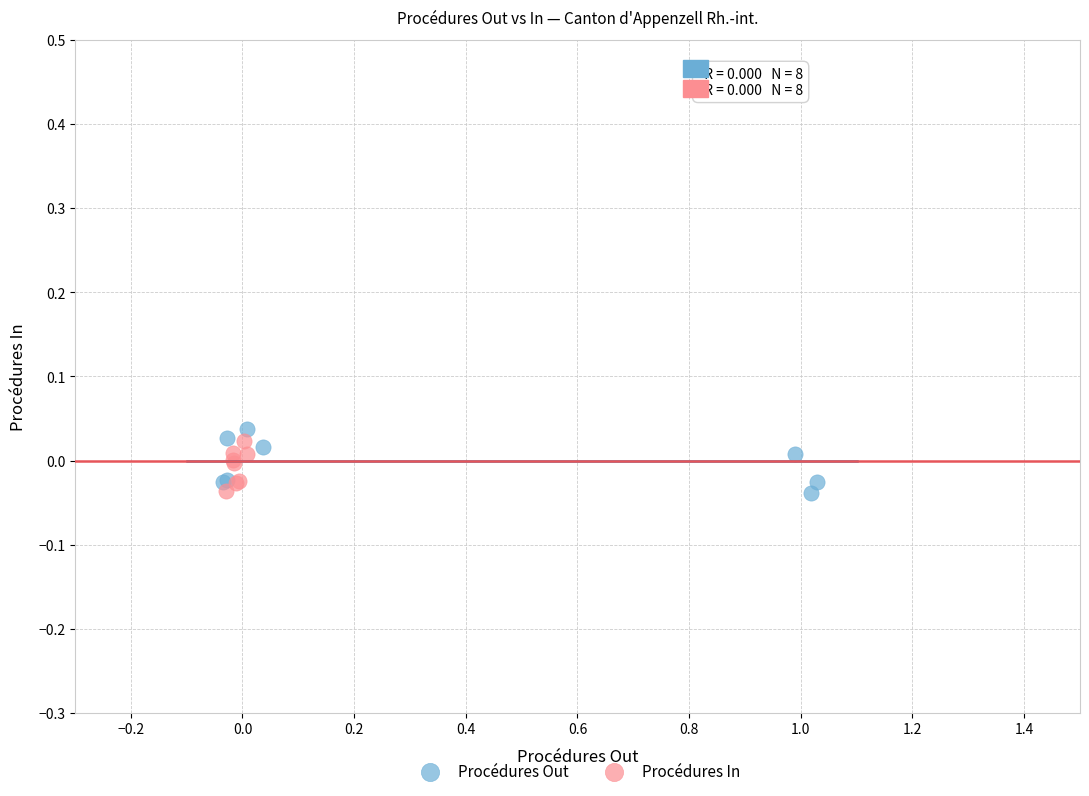

Which series has the widest spread of Y values?

Procédures Out